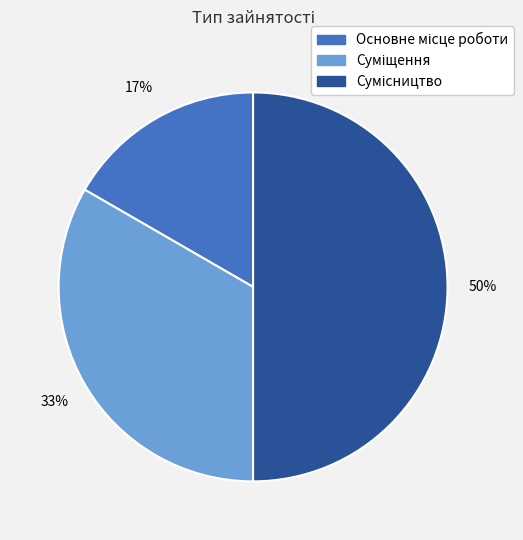

To the nearest percent, what is the average slice percentage?

33%